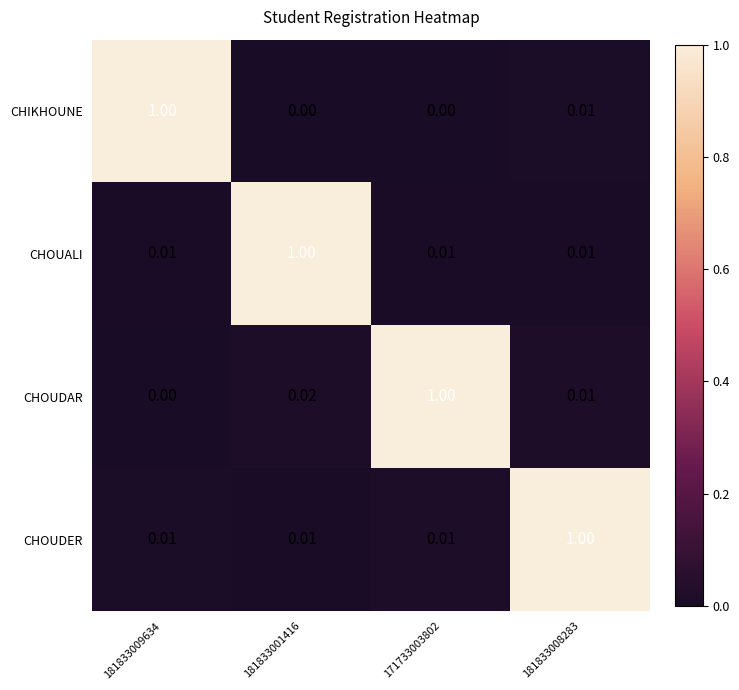

Rank the series at 181833001416 from lowest to highest value.

CHIKHOUNE, CHOUDER, CHOUDAR, CHOUALI